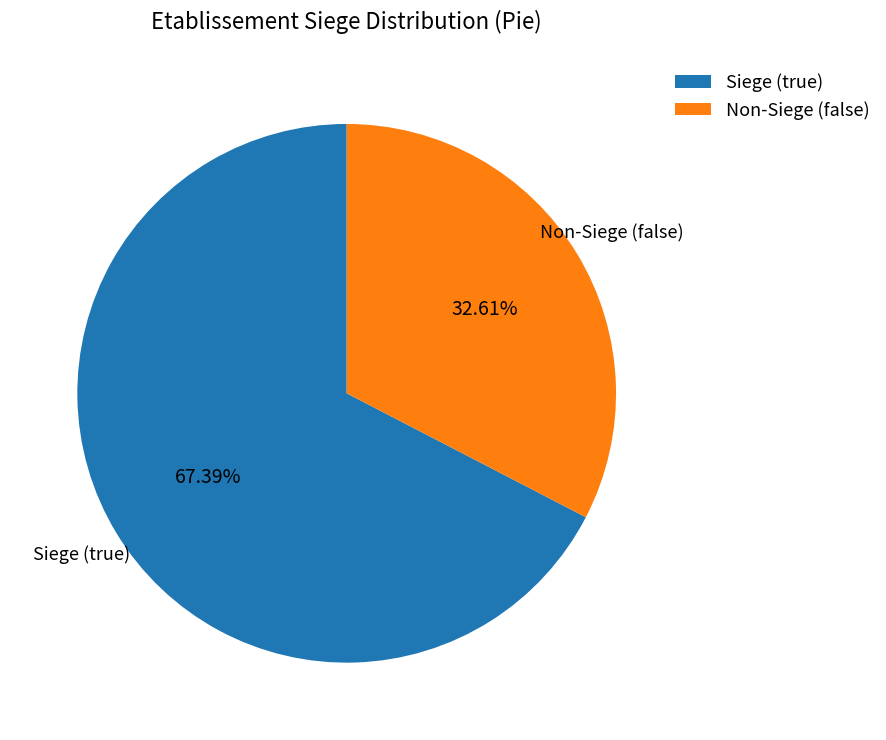

Combined, do Siege (true) and Non-Siege (false) account for over 50%?

Yes